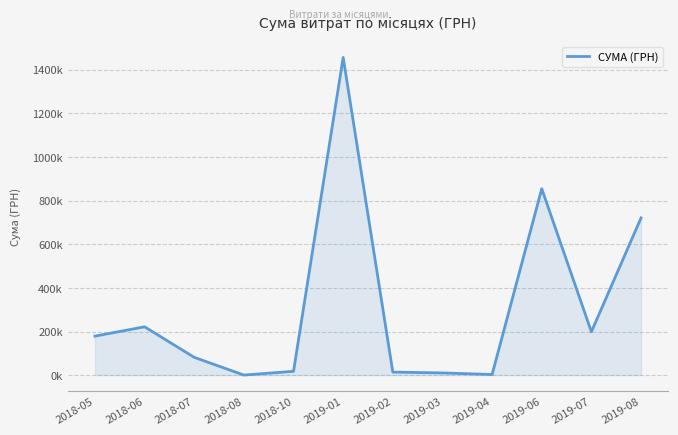

What is the sum of the values at 2018-10 and 2019-03?

28928.4